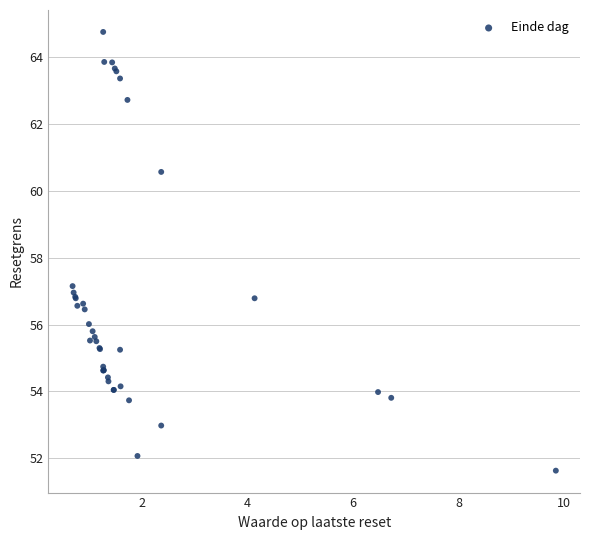

What Y value in the scatter plot is closest to 58?

57.1